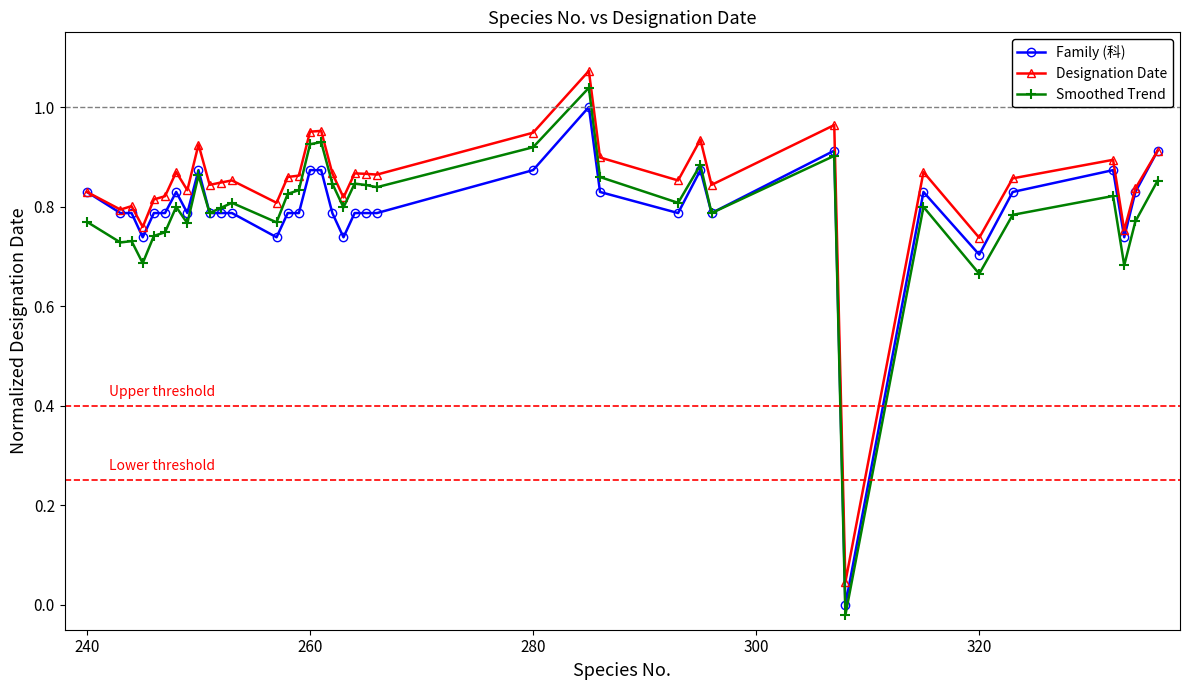

How many categories are shown in the chart?

37